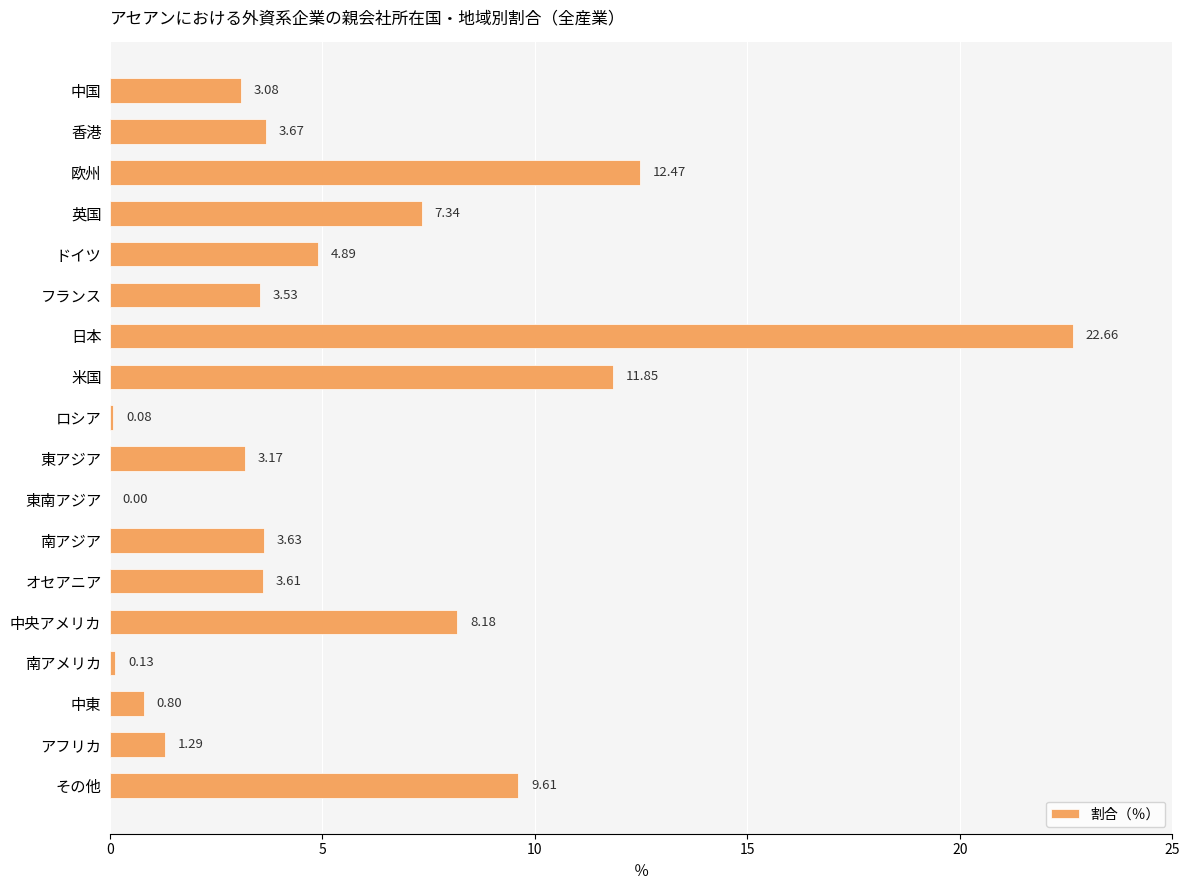

What is the change in value from 南アジア to 南アメリカ?

-3.5